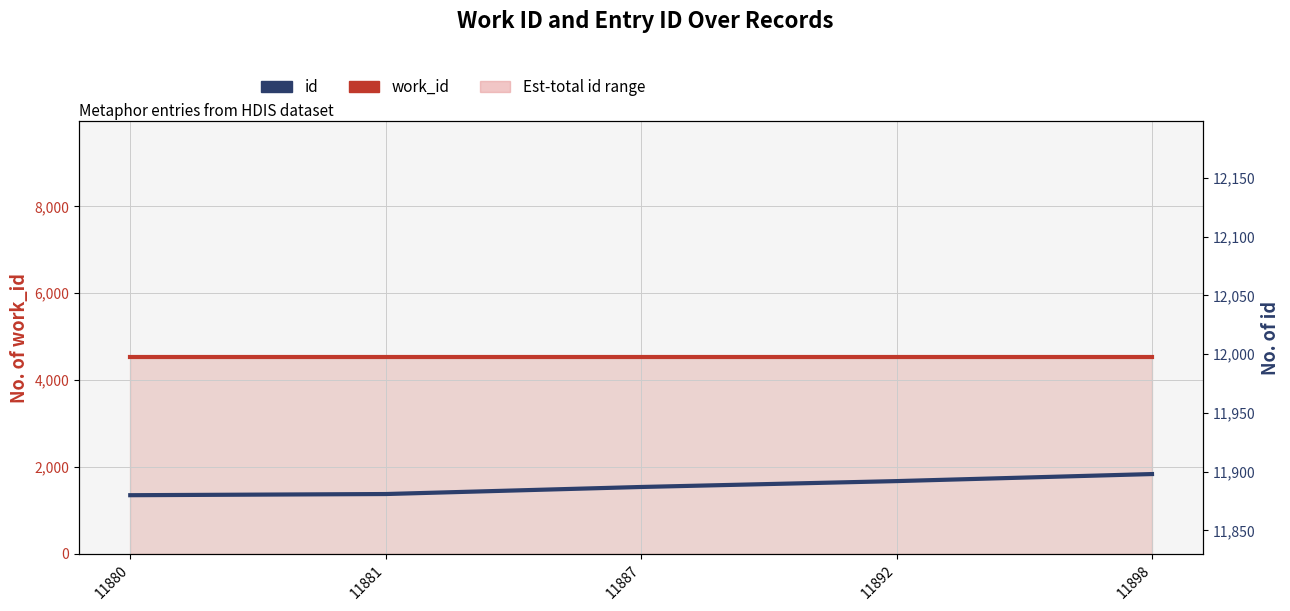

True or false: work_id has more than 1 points higher than both neighbors.

False